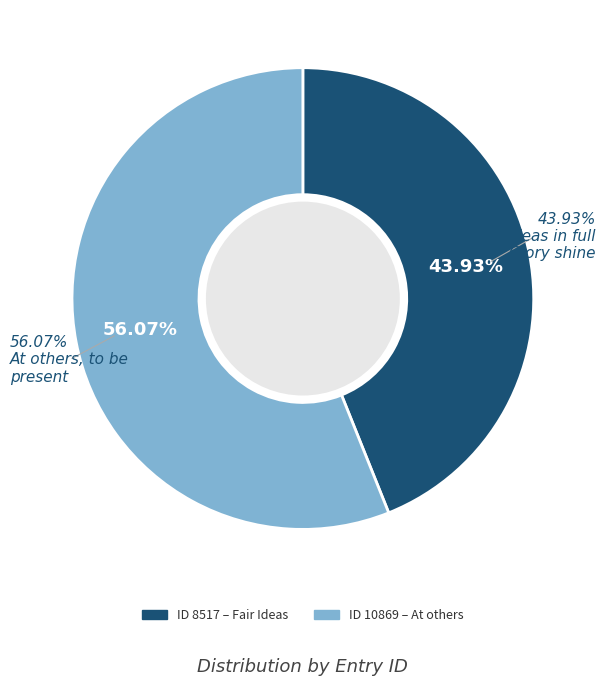

To the nearest percent, what is the difference between the At others, to be present and Fair Ideas in full Glory shine slice percentages?

12%